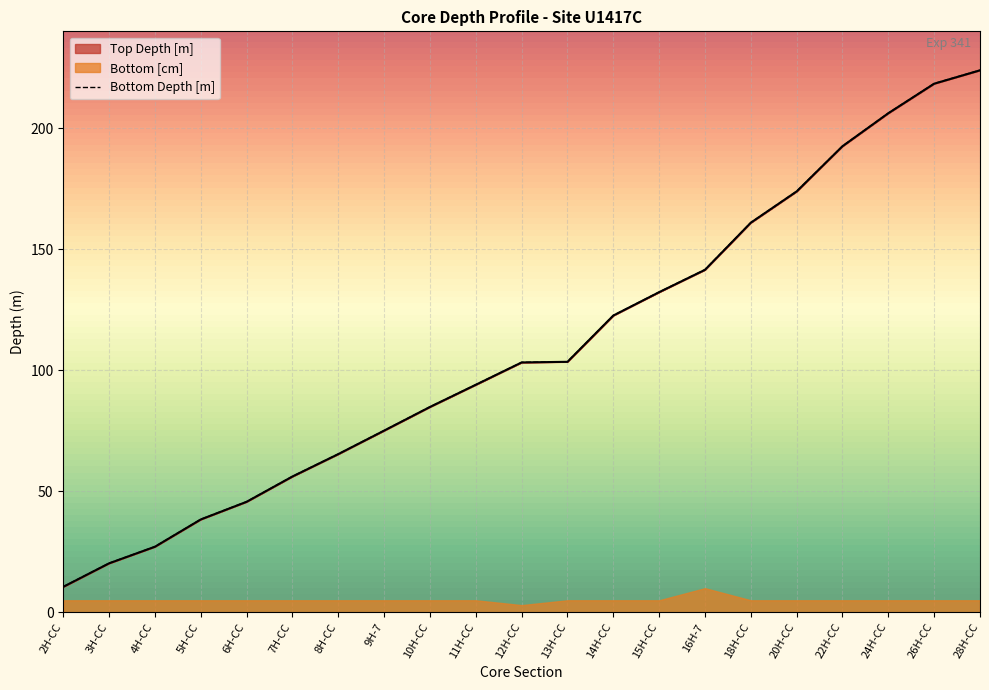

Which series has the largest total across all categories?

Bottom Depth [m]